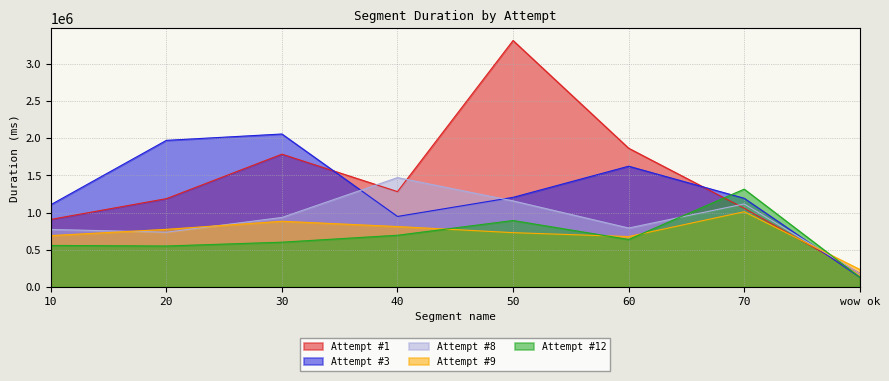

At which label does Attempt #9 reach its peak?

70